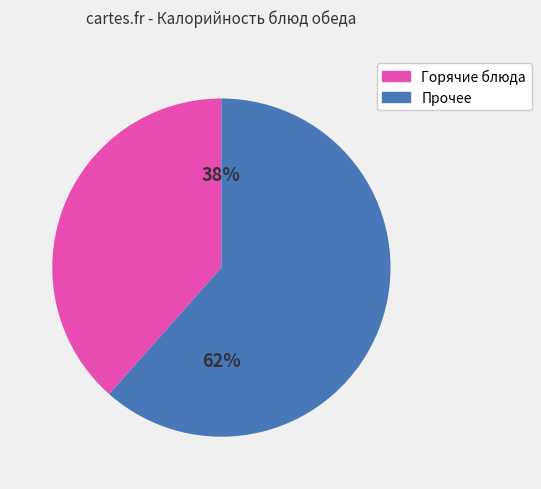

What percentage is the Горячие блюда slice, to the nearest percent?

38%